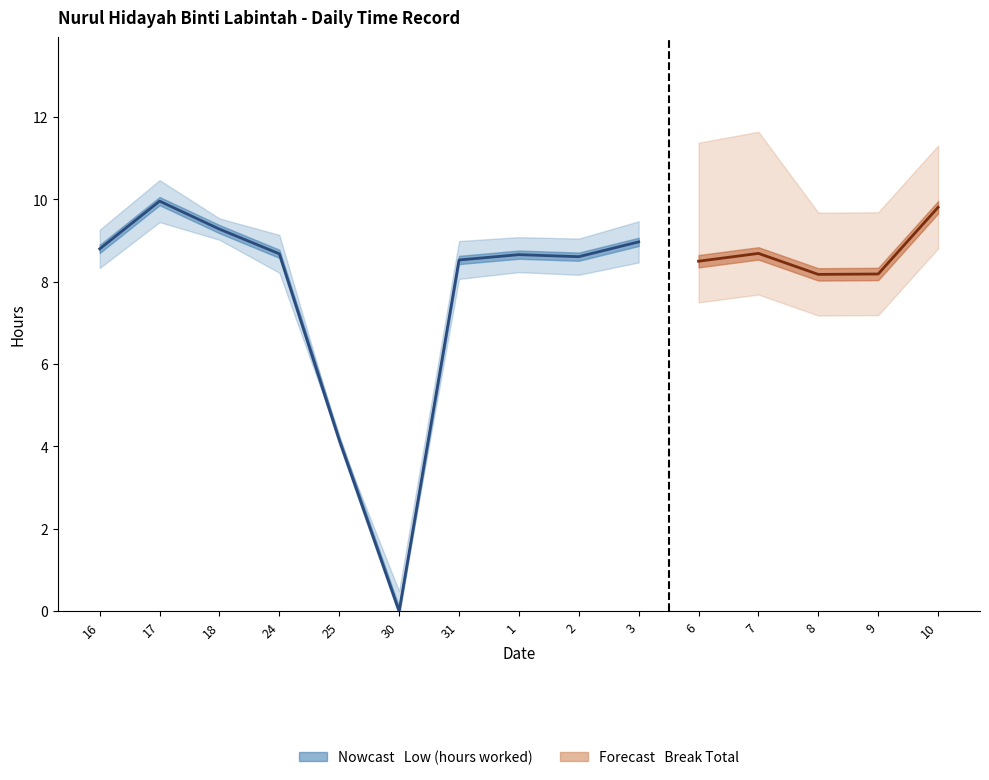

List the series in order of their peak value, lowest first.

Break Total, Low (hours worked)